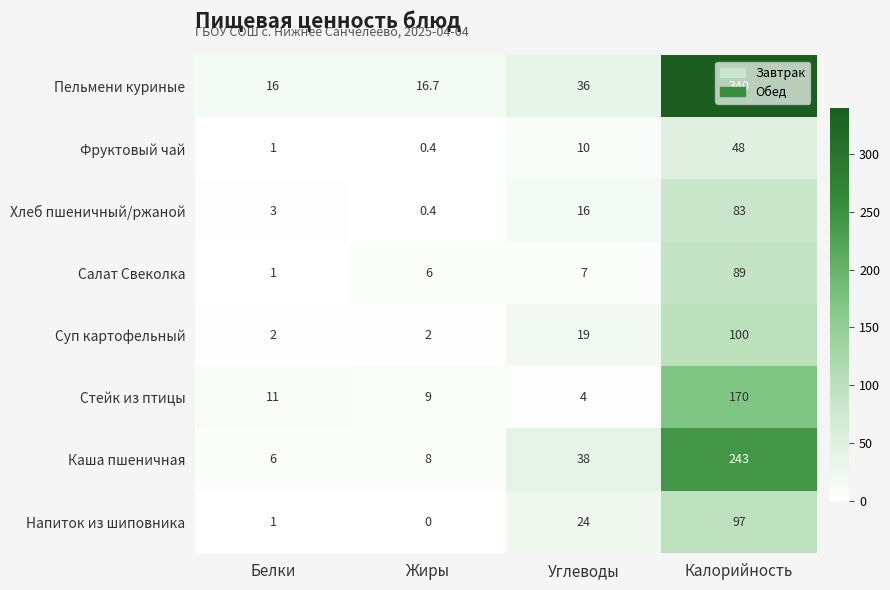

True or false: Пельмени куриные has a value of 23.0 at Жиры.

False